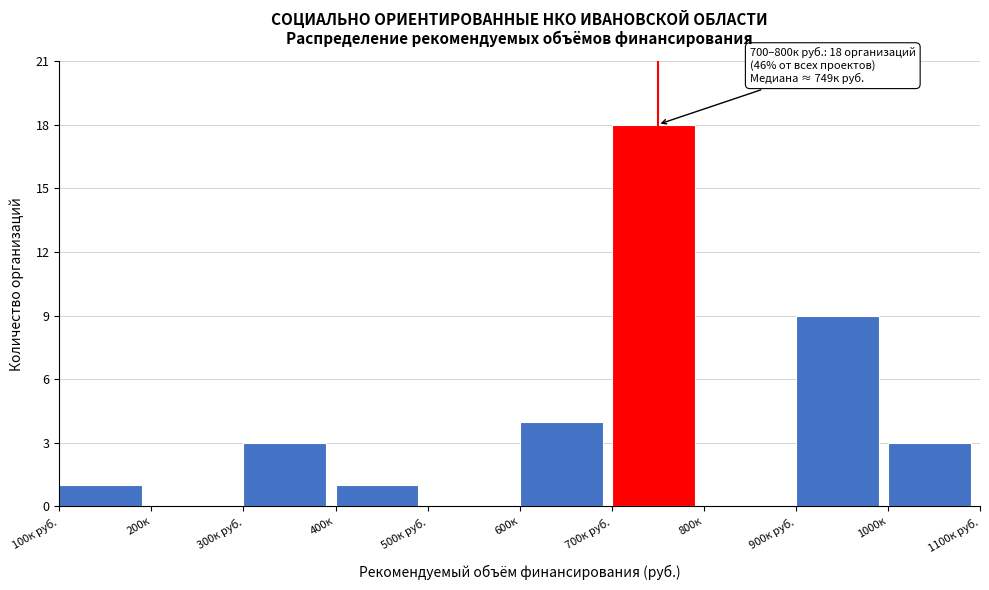

Reading left to right, extract all data points from this chart.

100к руб.=1	200к=0	300к руб.=3	400к=1	500к руб.=0	600к=4	700к руб.=18	800к=0	900к руб.=9	1000к=3